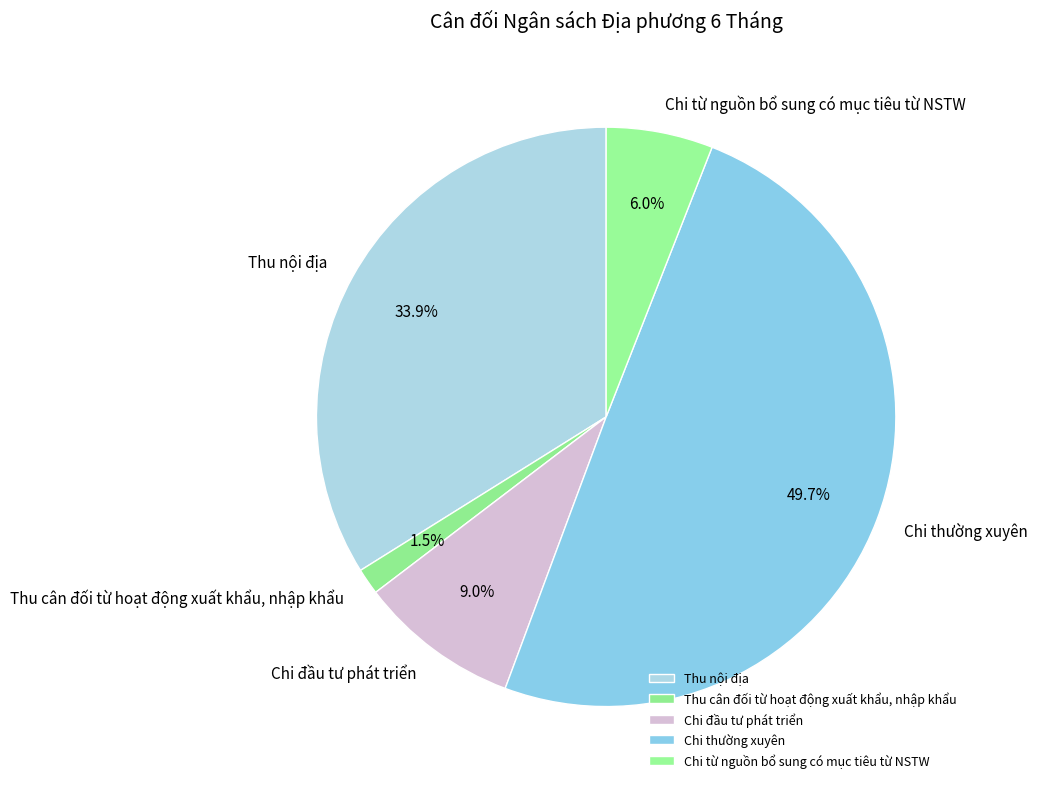

Which has a higher value, Chi từ nguồn bổ sung có mục tiêu từ NSTW or Chi thường xuyên?

Chi thường xuyên